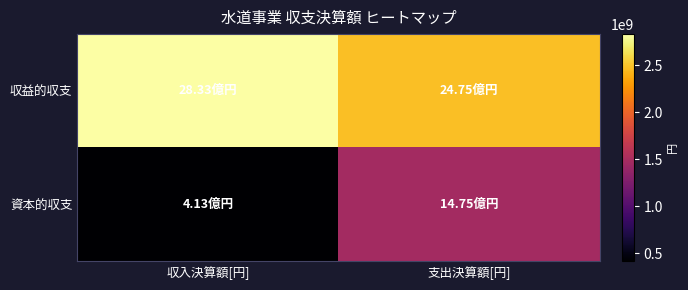

What is the spread (max minus min) of values at 支出決算額[円]?

999508000